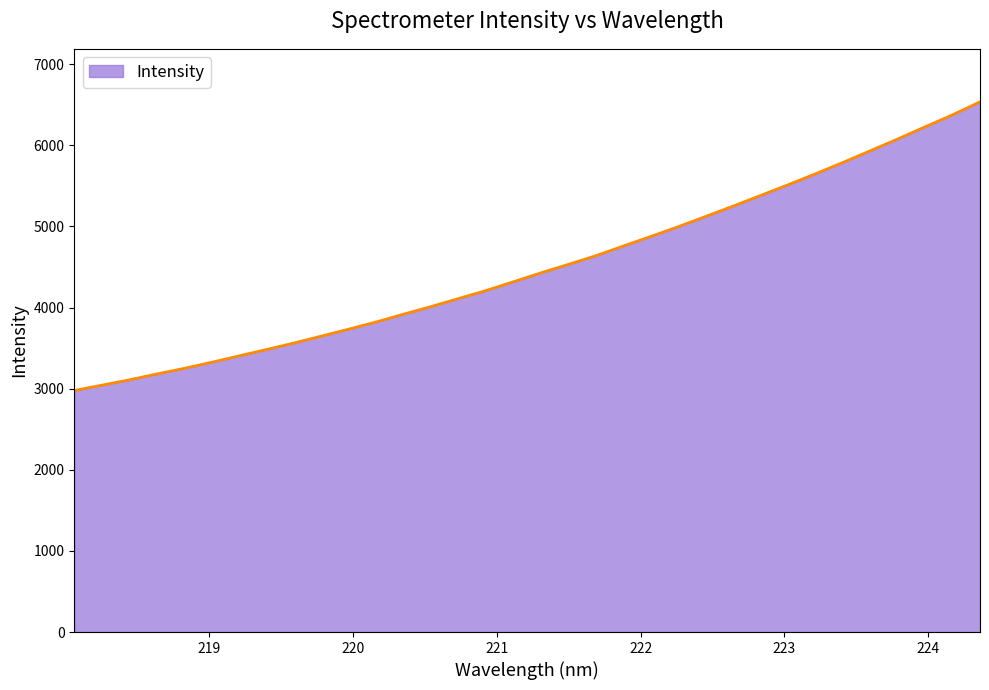

What is the maximum value shown in the chart?

6535.0